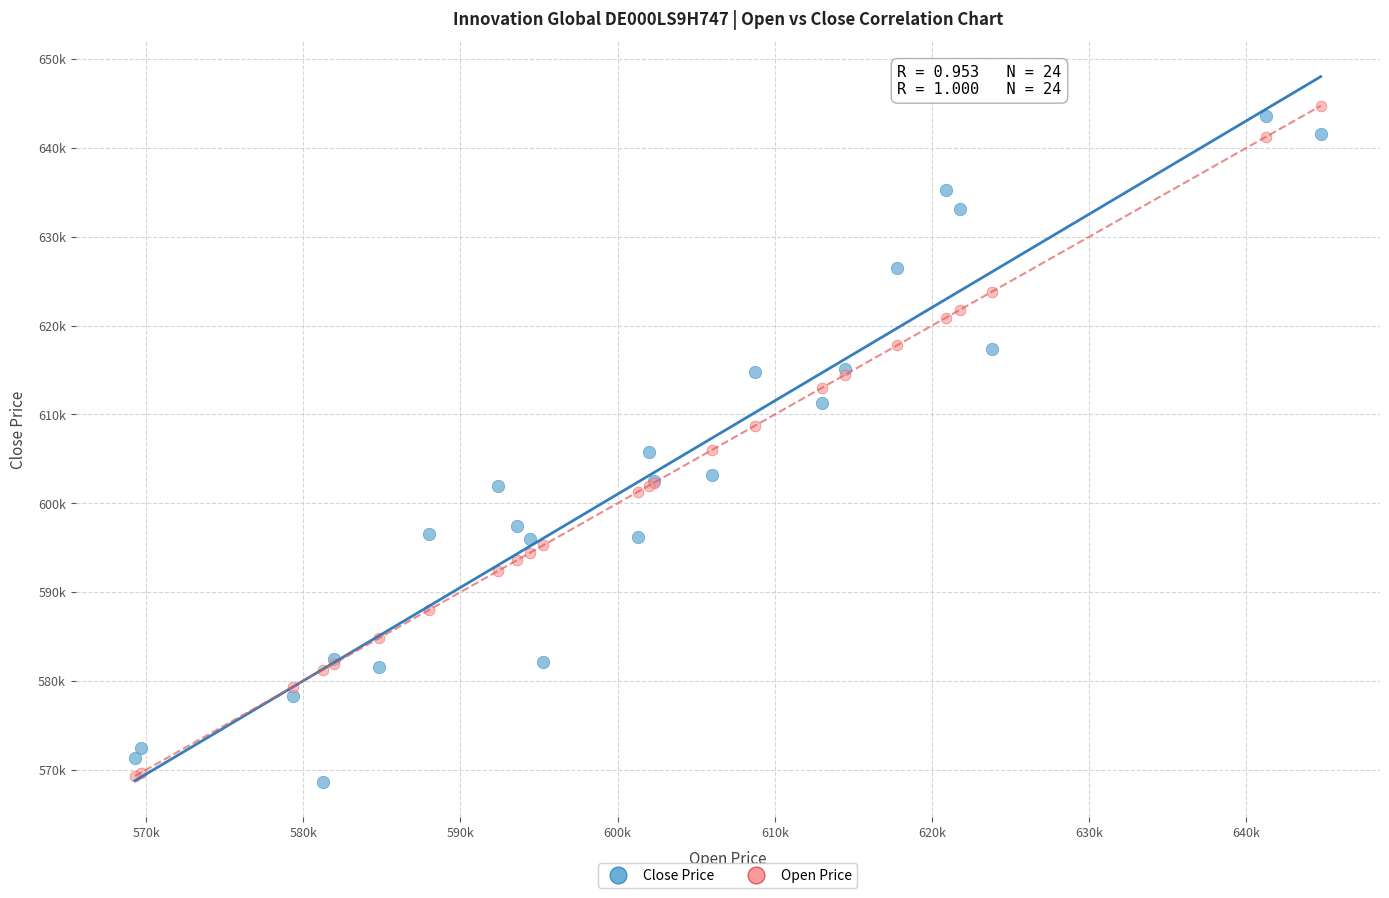

What are all the series names shown in the legend?

Close Price, Open Price